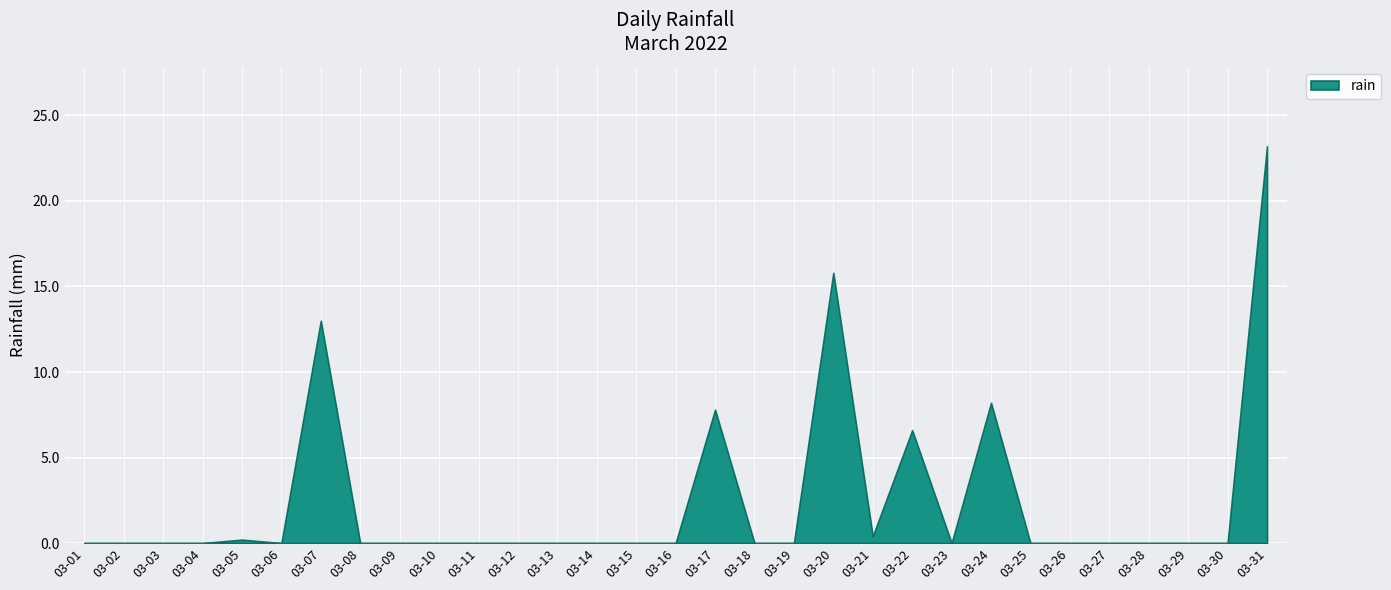

Count the number of categories in the chart.

31